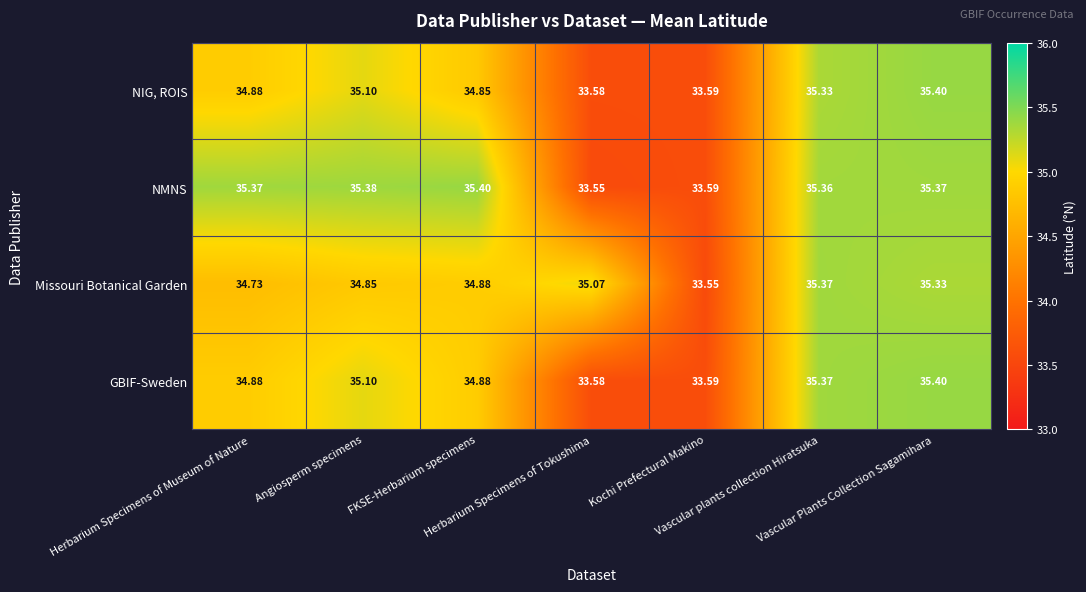

Which series has the largest range (max minus min)?

NMNS